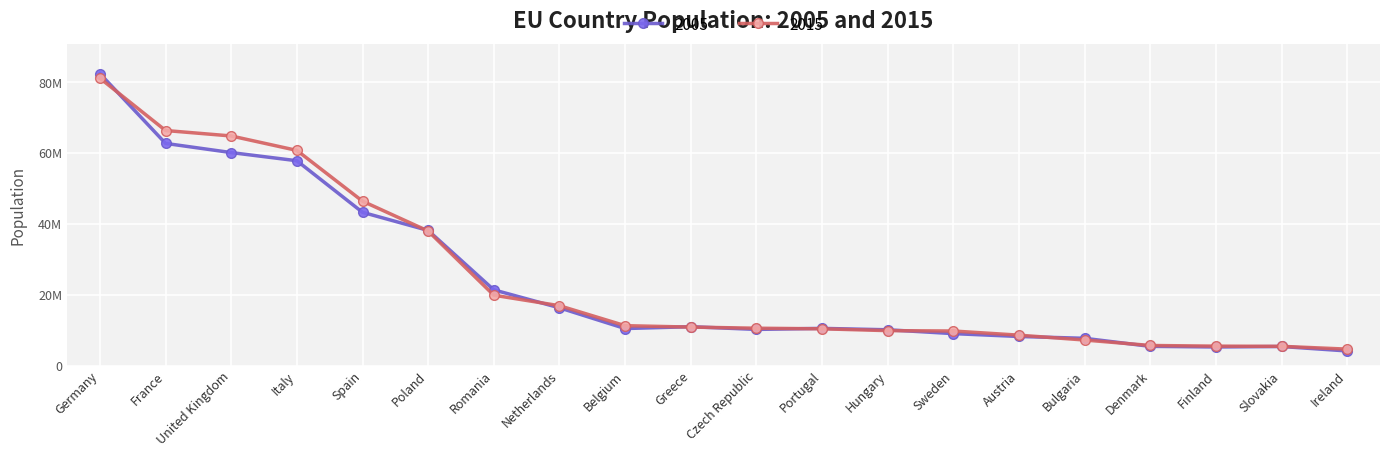

True or false: 2005 has more than 0 interior local peaks.

True